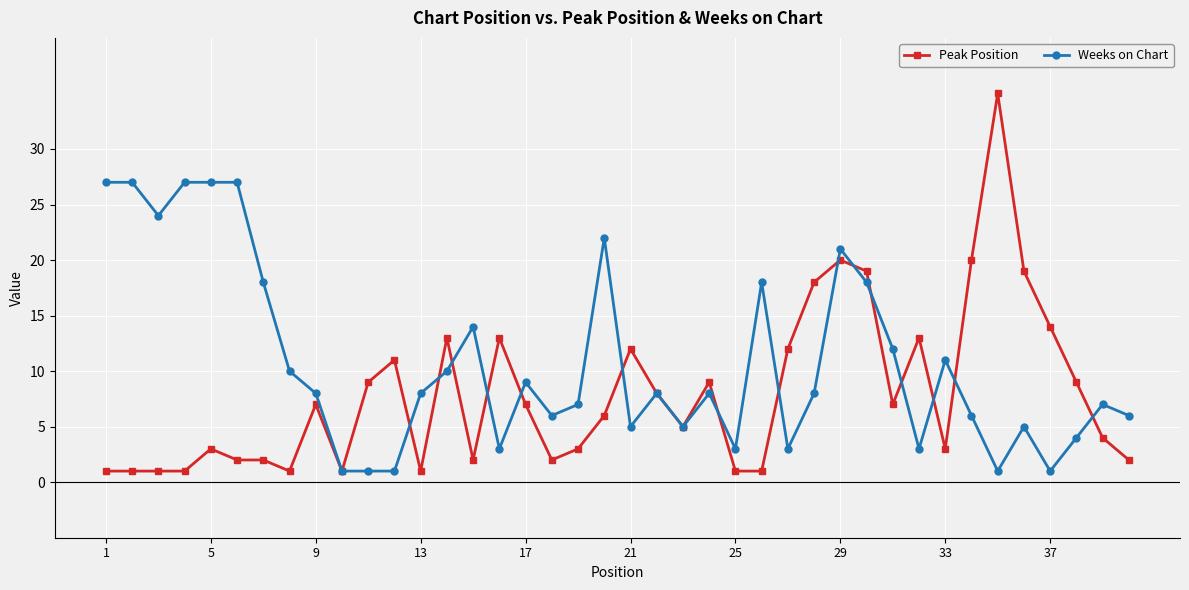

What is the highest value of the Peak Position series?

35